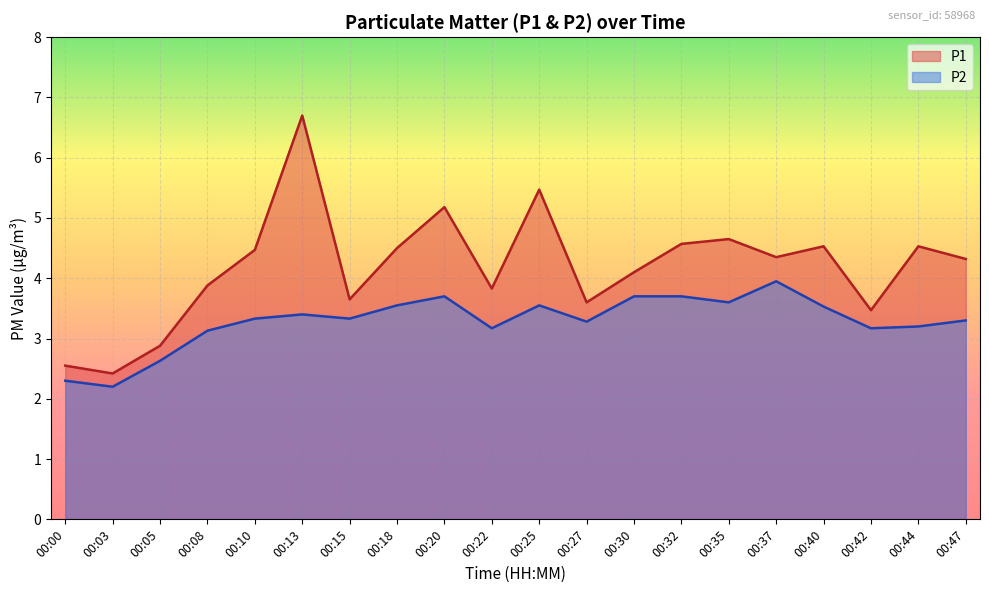

Reading left to right, what are all the values shown in this chart?

P1: 2.5	2.4	2.9	3.9	4.5	6.7	3.6	4.5	5.2	3.8	5.5	3.6	4.1	4.6	4.7	4.3	4.5	3.5	4.5	4.3
P2: 2.3	2.2	2.6	3.1	3.3	3.4	3.3	3.5	3.7	3.2	3.5	3.3	3.7	3.7	3.6	4.0	3.5	3.2	3.2	3.3